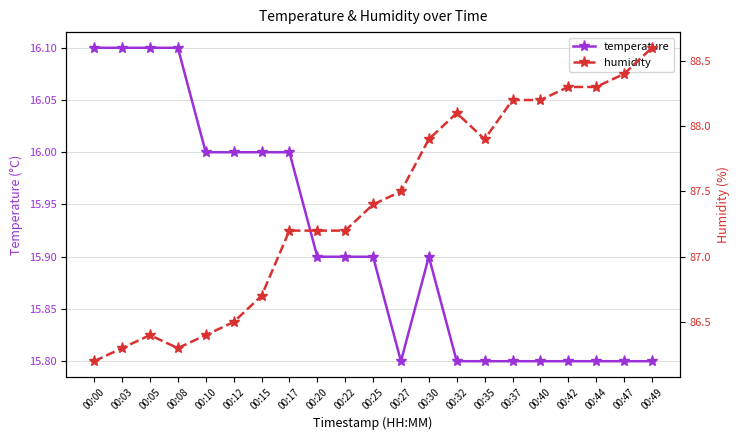

What is the sum of the temperature values at 00:12 and 00:44?

31.8